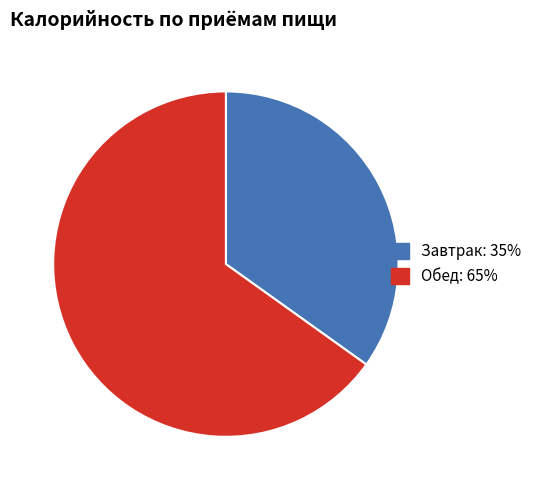

Does Обед account for over 50% of the chart?

Yes